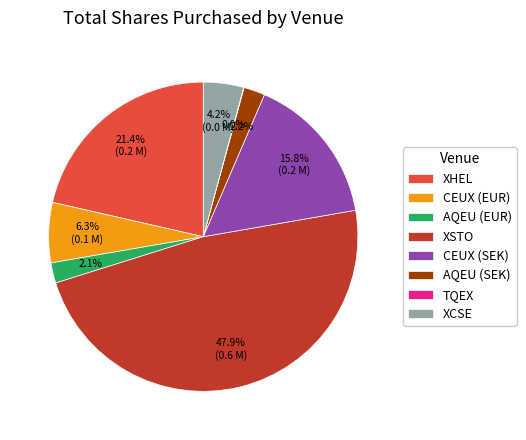

How much of the chart is everything except CEUX (EUR)?

93.7%